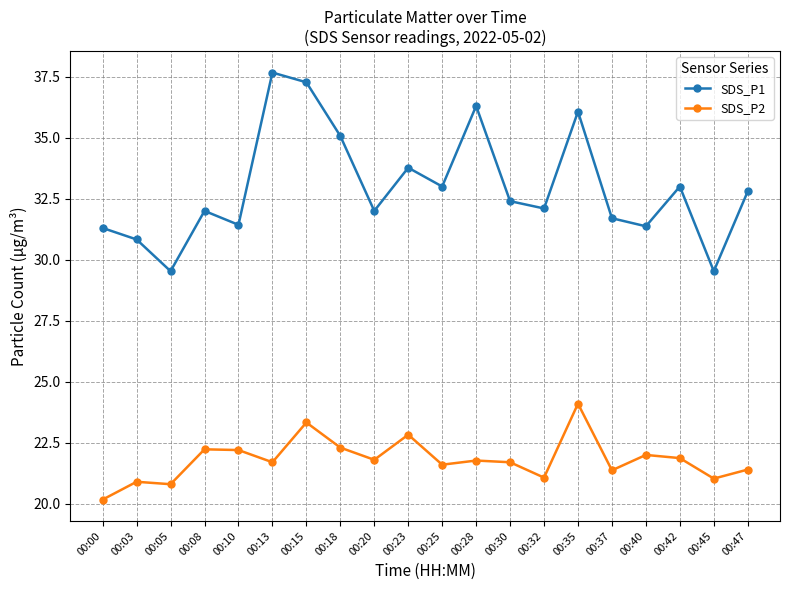

Which category has the lowest value in the SDS_P2 series?

00:00